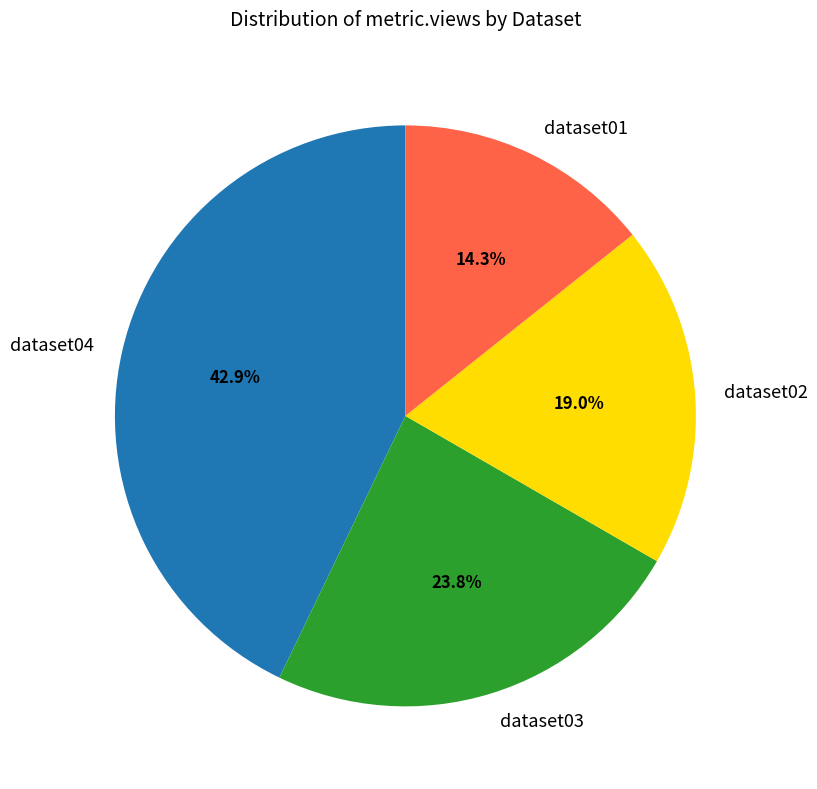

To the nearest percent, what is the average slice percentage?

25%